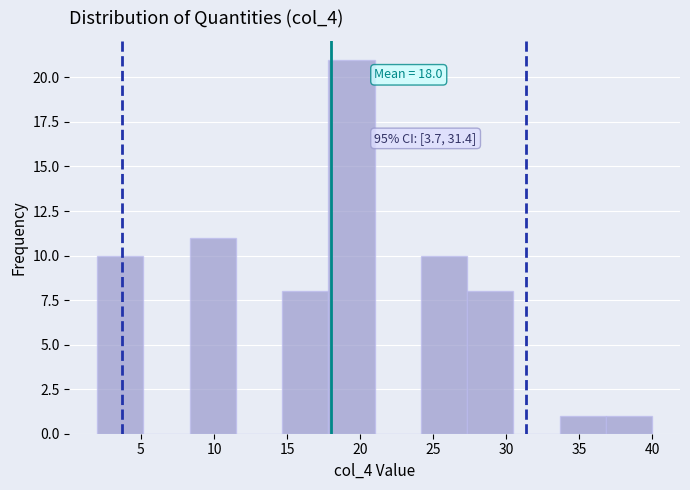

Which range on the x-axis has the tallest bar?

18.0 to 21.0